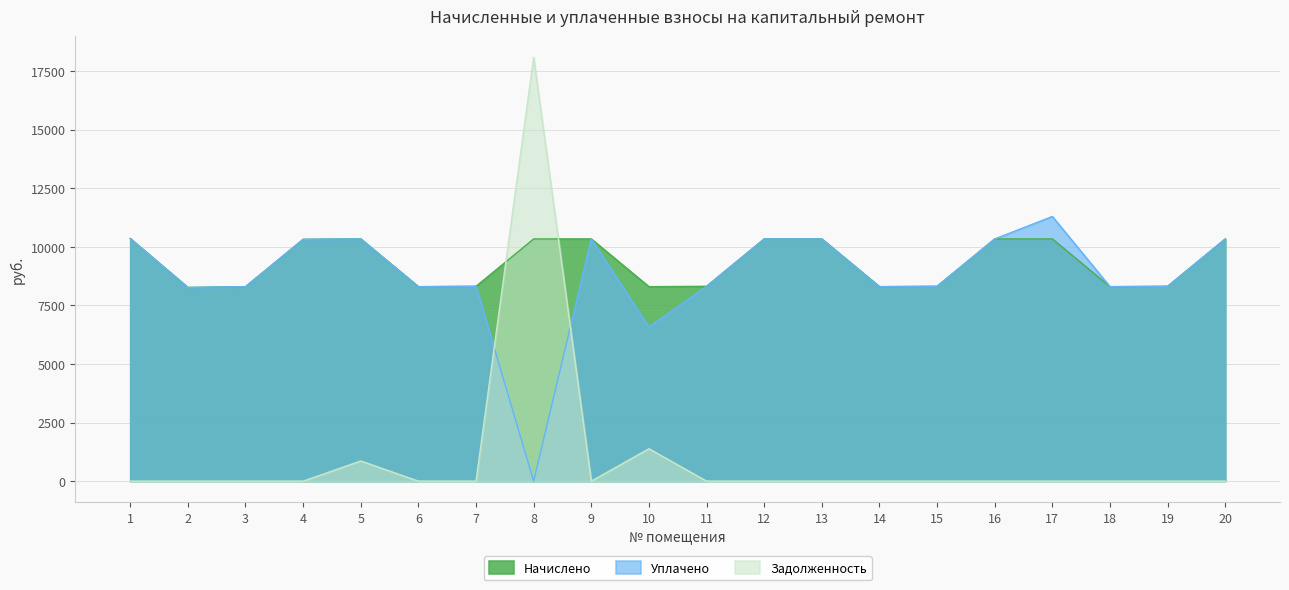

True or false: Начислено and Задолженность intersect in this chart.

True